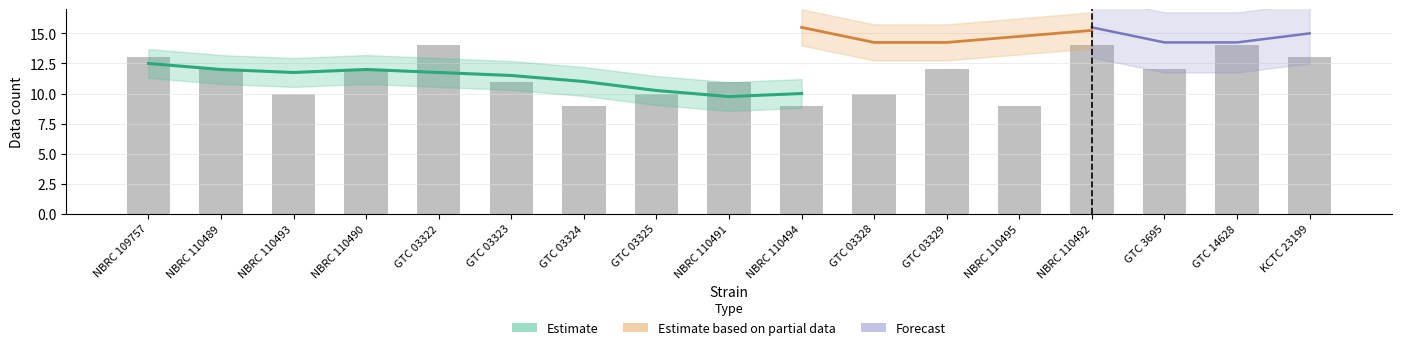

Is it true that Estimate based on partial data equals 22 at GTC 14628?

False